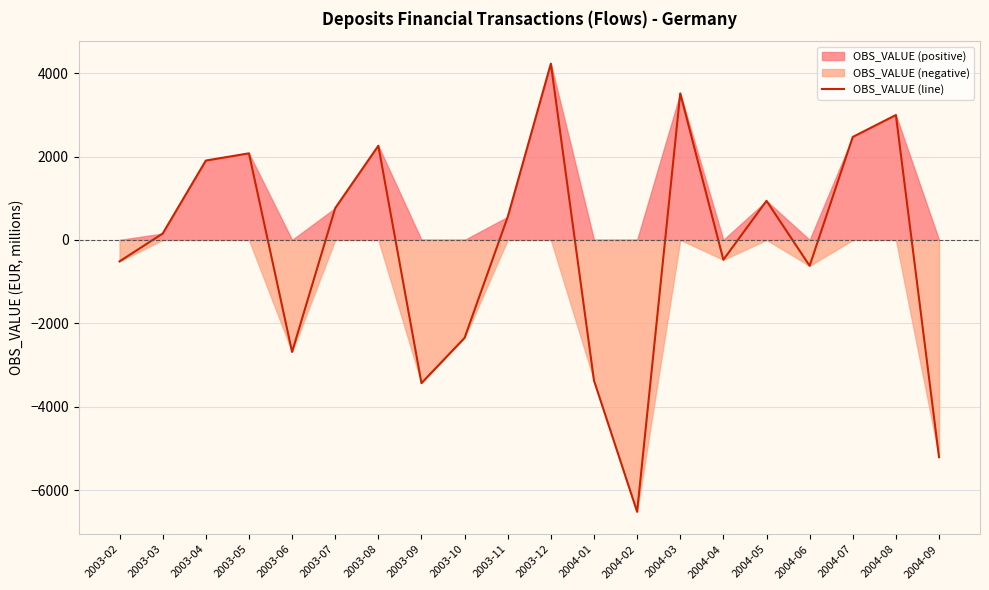

What is the maximum value shown in the chart?

4229.4